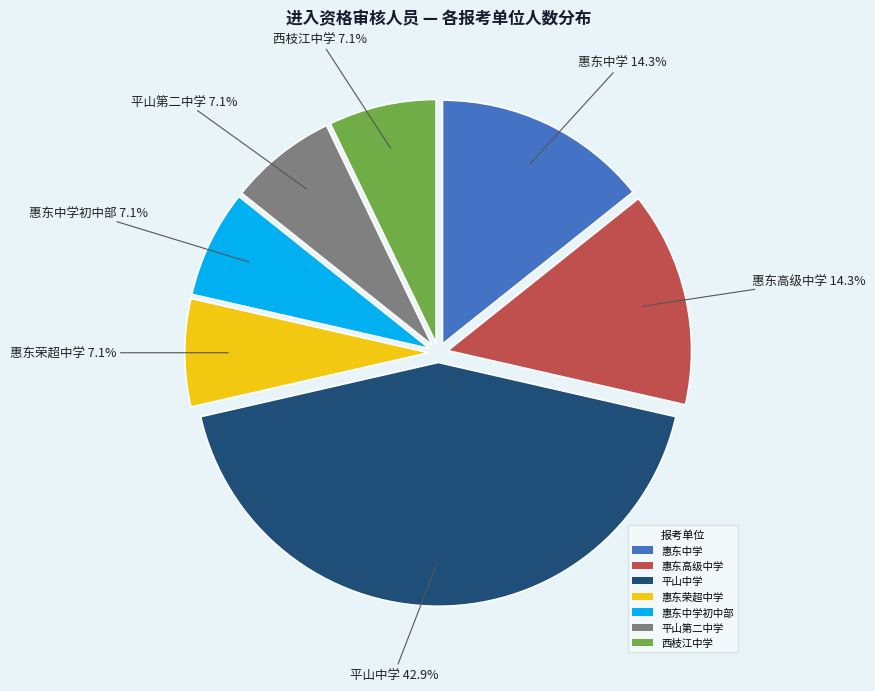

To the nearest percent, what portion does 平山中学 represent?

43%